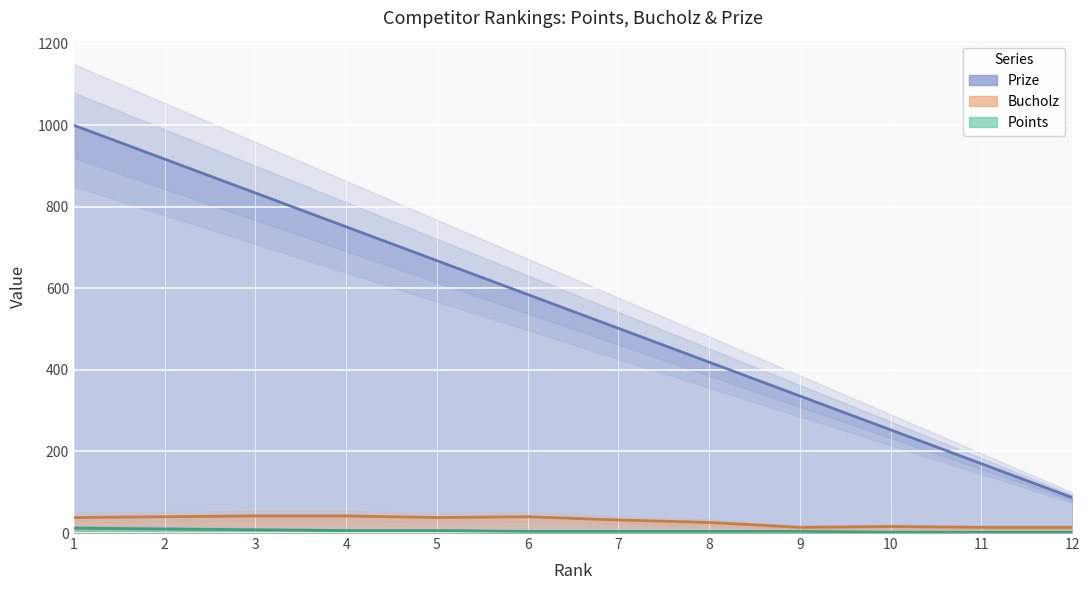

True or false: Points and Prize cross at least once.

False